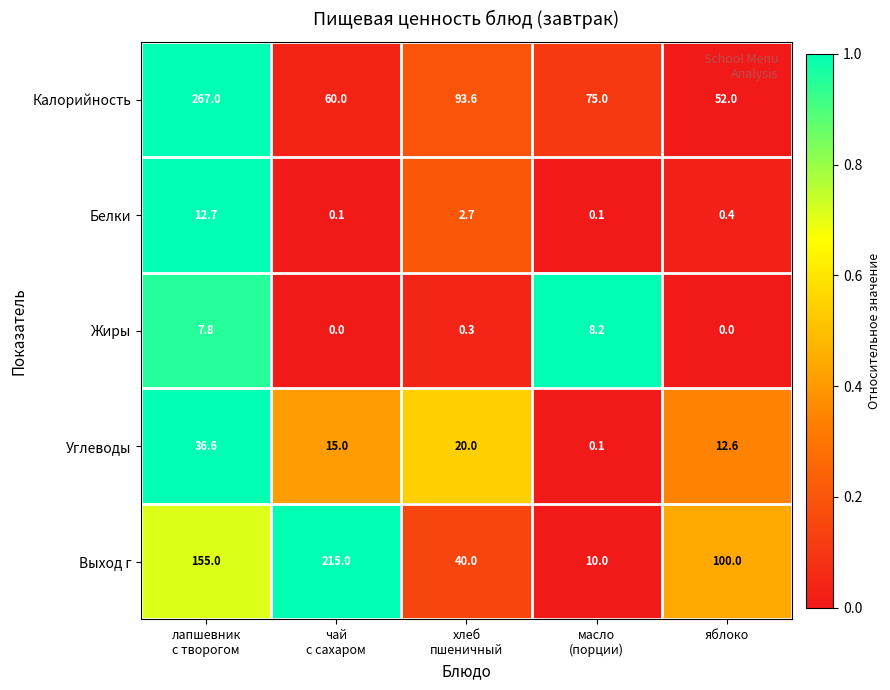

Which series has the widest spread of values?

Калорийность